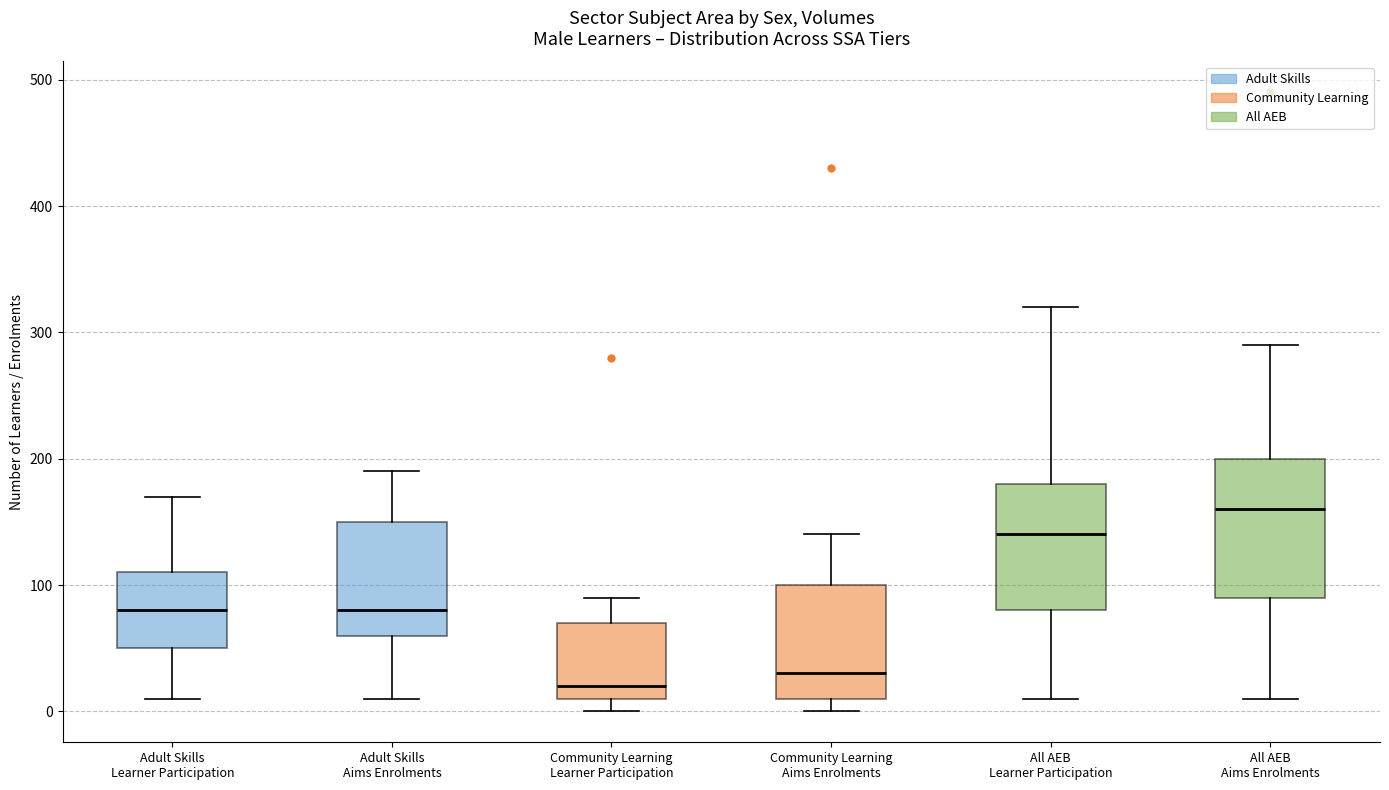

Reading left to right, read every box against the y-axis: the position of its median line, the range the box covers, and the ends of its whiskers. The values are not printed on the chart, so give them approximately, as read against the axis.

Adult Skills Learner Participation: median 80, box 50 to 110, whiskers 10 to 170
Adult Skills Aims Enrolments: median 80, box 60 to 150, whiskers 10 to 190
Community Learning Learner Participation: median 20, box 10 to 70, whiskers 0 to 90
Community Learning Aims Enrolments: median 30, box 10 to 100, whiskers 0 to 140
All AEB Learner Participation: median 140, box 80 to 180, whiskers 10 to 320
All AEB Aims Enrolments: median 160, box 90 to 200, whiskers 10 to 290